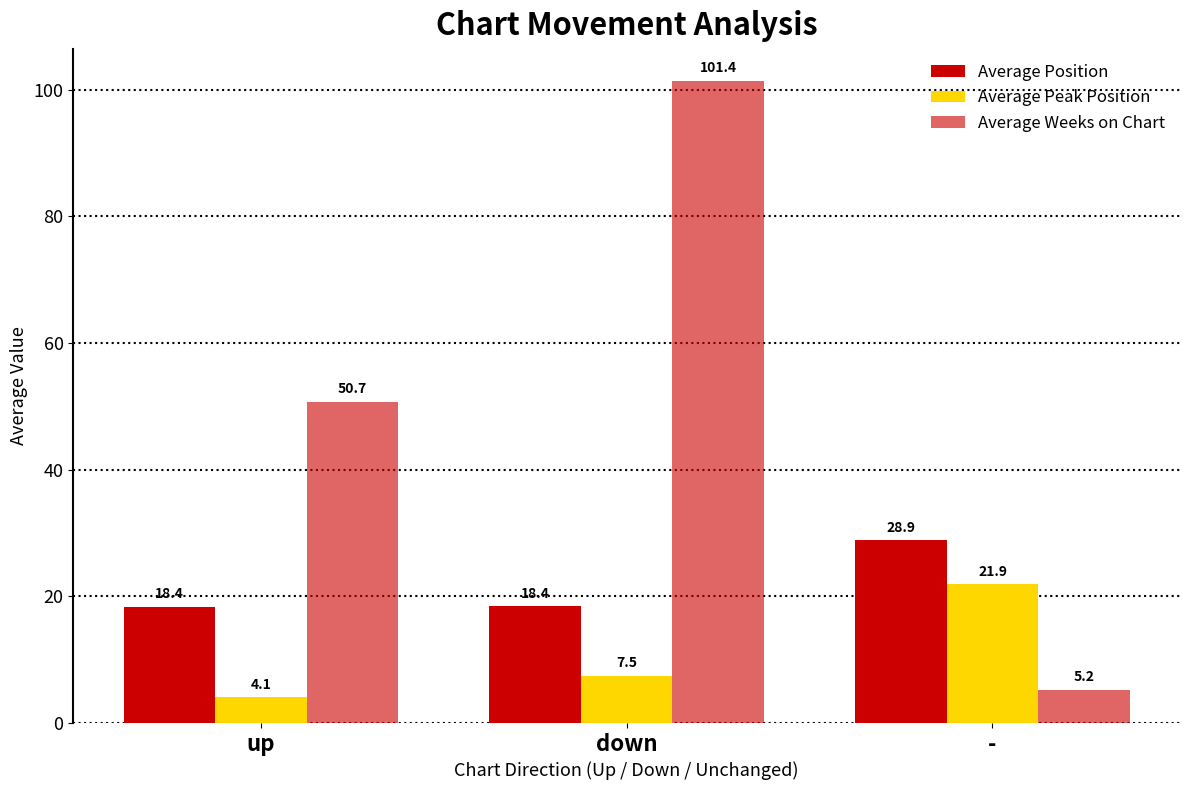

How many bars are there in each group?

3